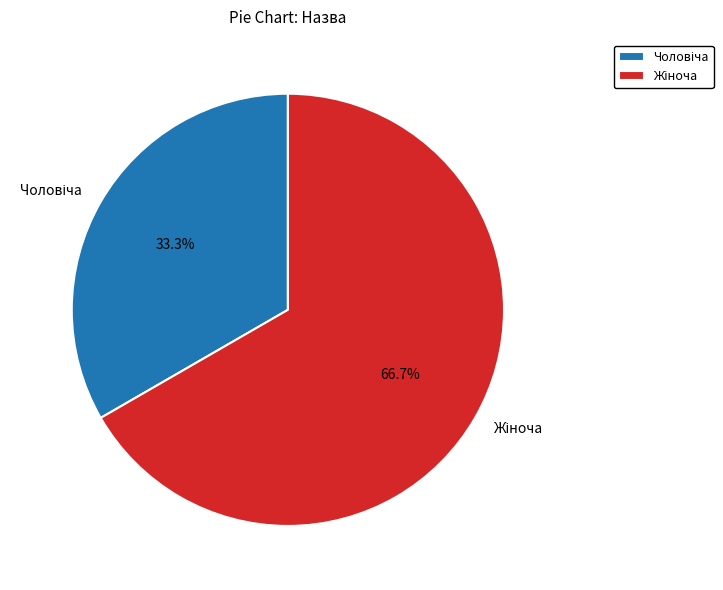

Is there any slice that represents more than half of the pie?

Yes